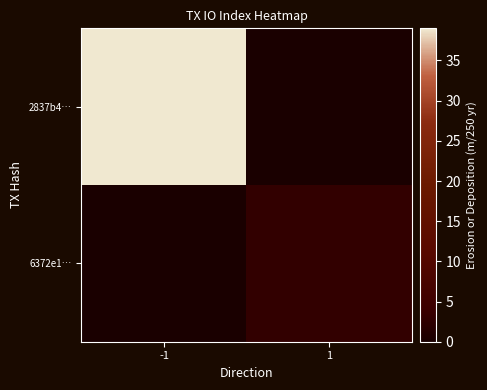

Rank the series by their maximum value, from highest to lowest.

2837b4…, 6372e1…